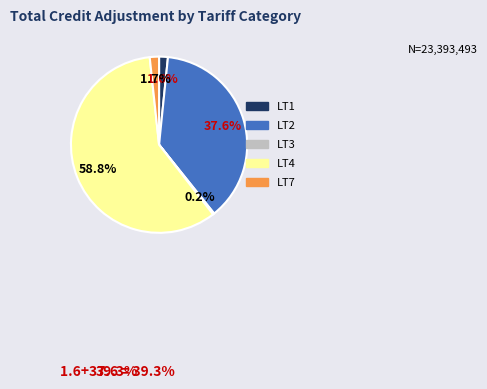

To the nearest percent, what is the combined percentage of LT1 and LT7?

3%